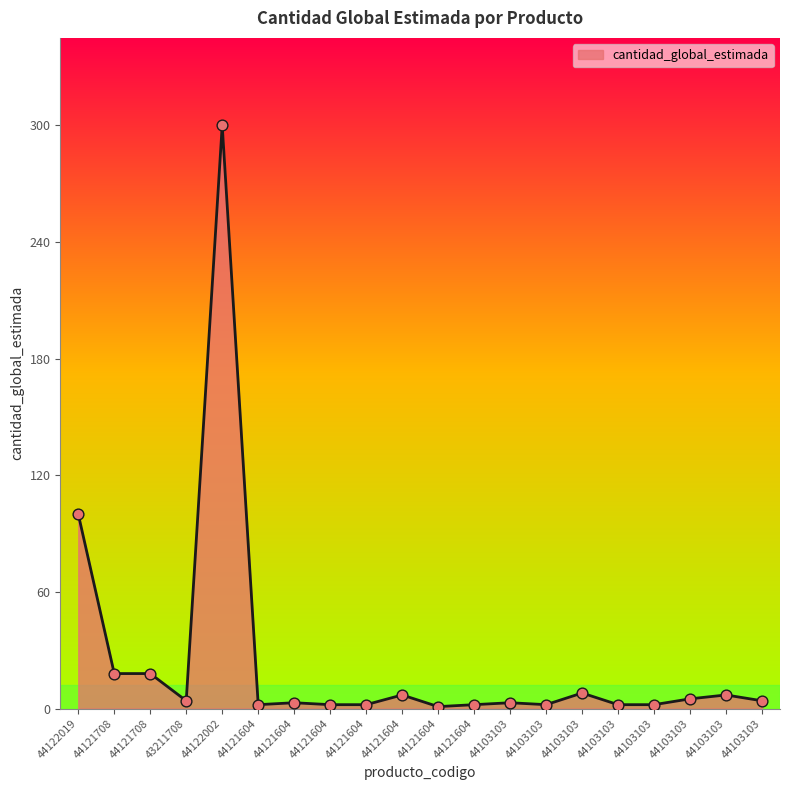

What is the change in value from 44121604 to 44103103?

+1